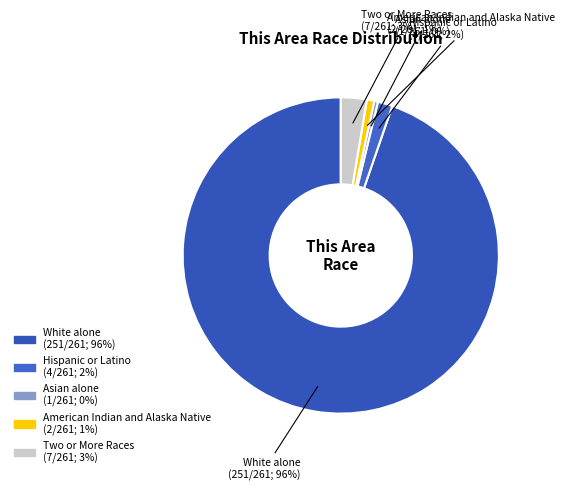

Does any single category account for the majority?

Yes